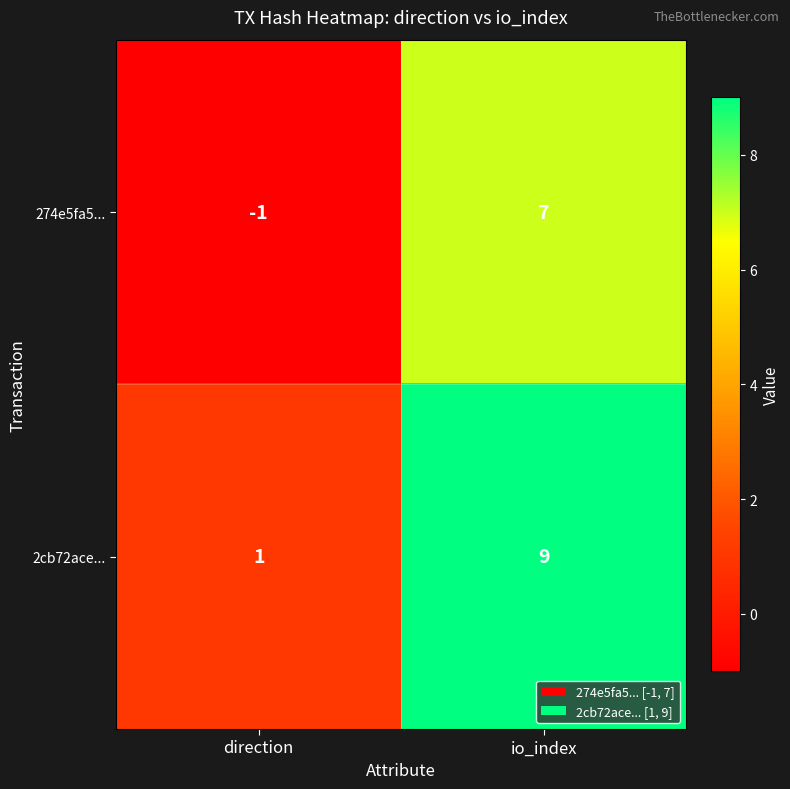

True or false: 2cb72ace... has a value of 13 at io_index.

False